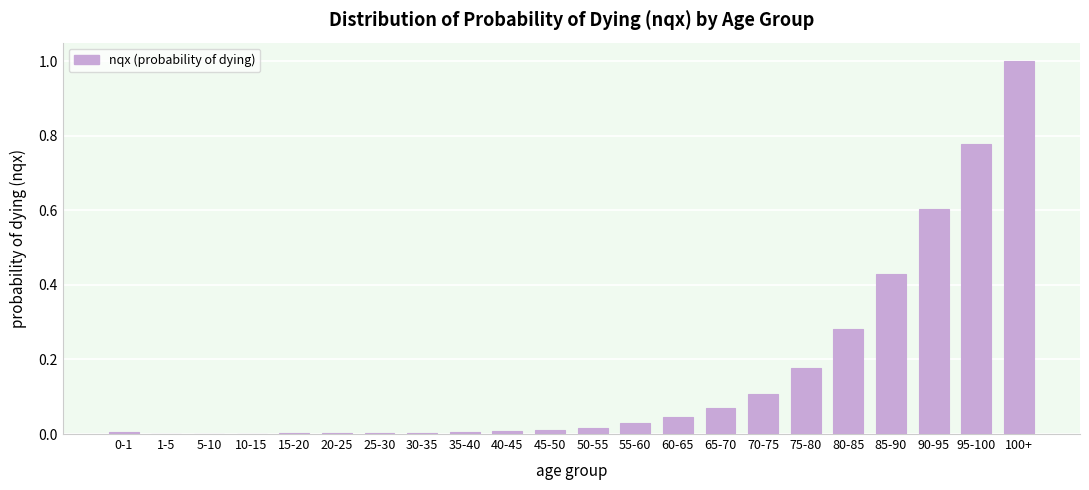

What is the greatest value displayed?

1.0